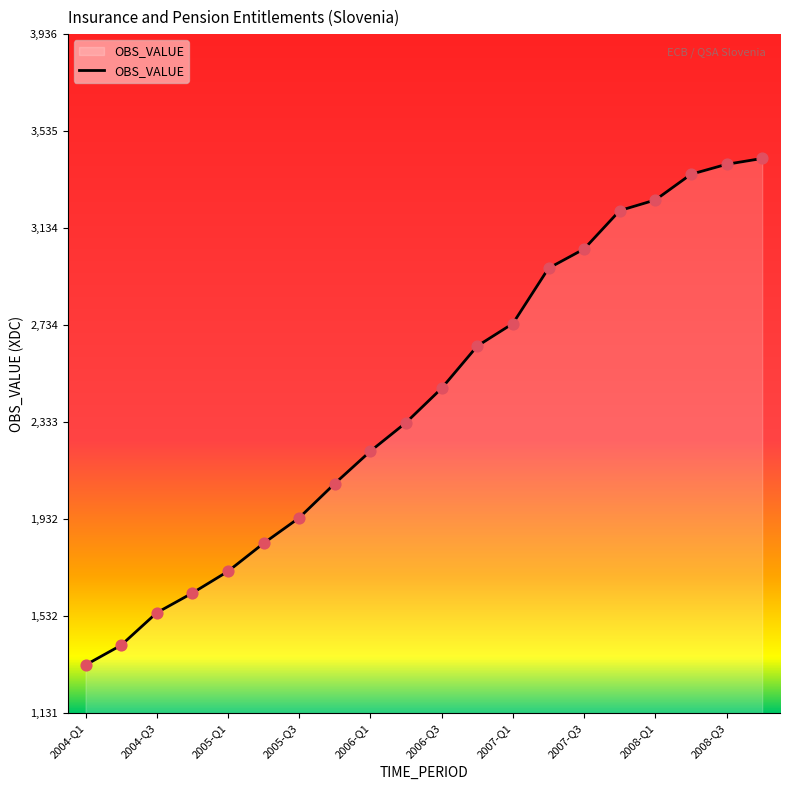

What is the minimum value shown in the chart?

1330.7